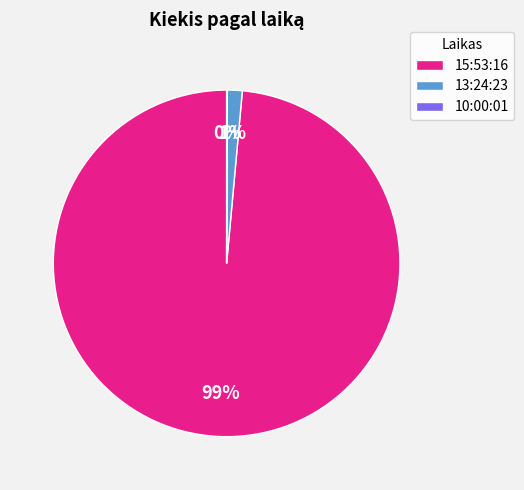

Which category has the biggest portion of the pie?

15:53:16